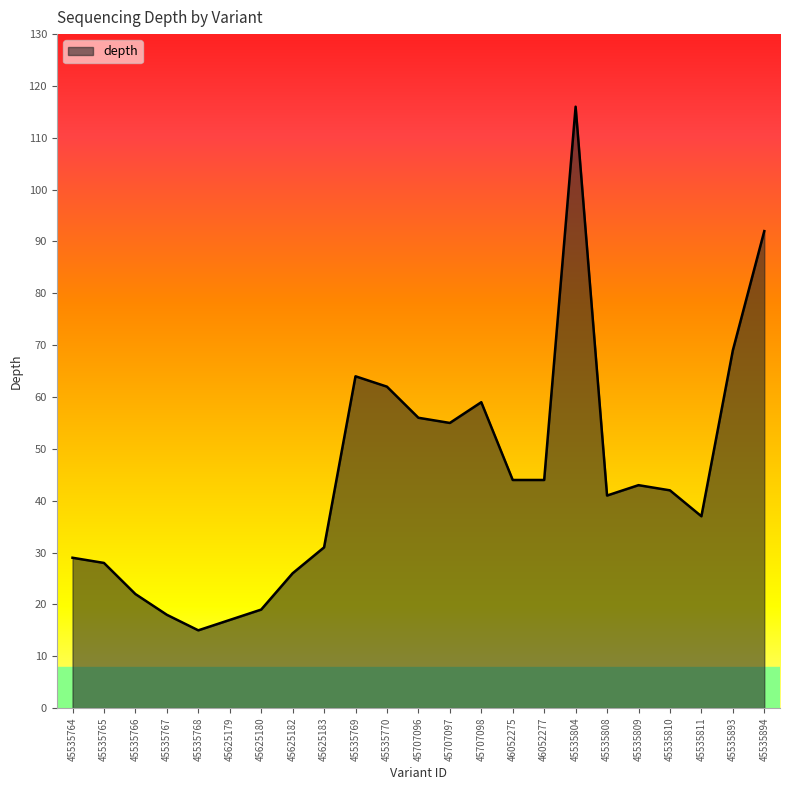

Is it true that the value at 45535769 is 108?

False